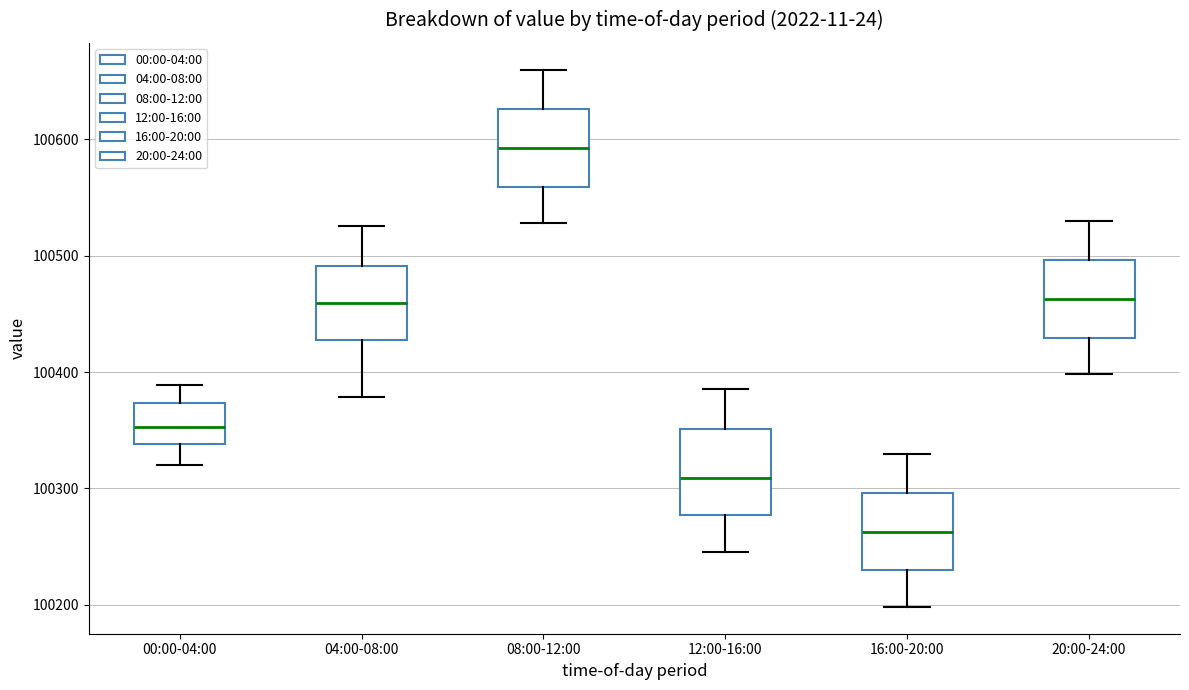

Reading left to right, read every box against the y-axis: the position of its median line, the range the box covers, and the ends of its whiskers. The values are not printed on the chart, so give them approximately, as read against the axis.

00:00-04:00: median 100350, box 100340 to 100370, whiskers 100320 to 100390
04:00-08:00: median 100460, box 100430 to 100490, whiskers 100380 to 100530
08:00-12:00: median 100590, box 100560 to 100630, whiskers 100530 to 100660
12:00-16:00: median 100310, box 100280 to 100350, whiskers 100250 to 100390
16:00-20:00: median 100260, box 100230 to 100300, whiskers 100200 to 100330
20:00-24:00: median 100460, box 100430 to 100500, whiskers 100400 to 100530